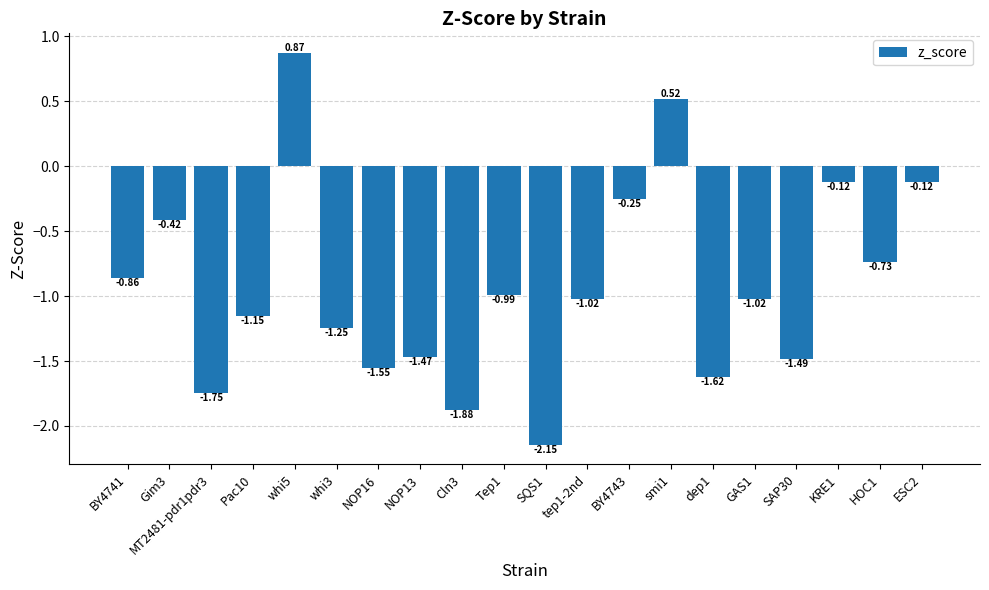

How many negative values are there?

18